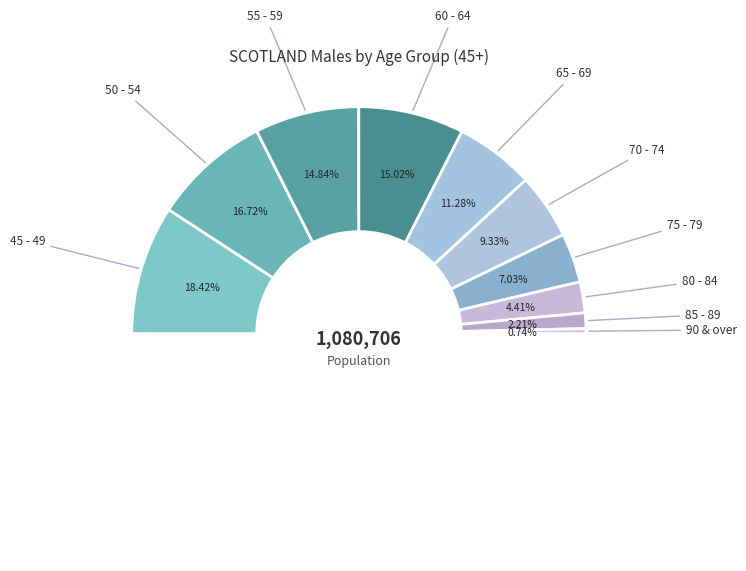

To the nearest percent, what portion does 50 - 54 represent?

17%